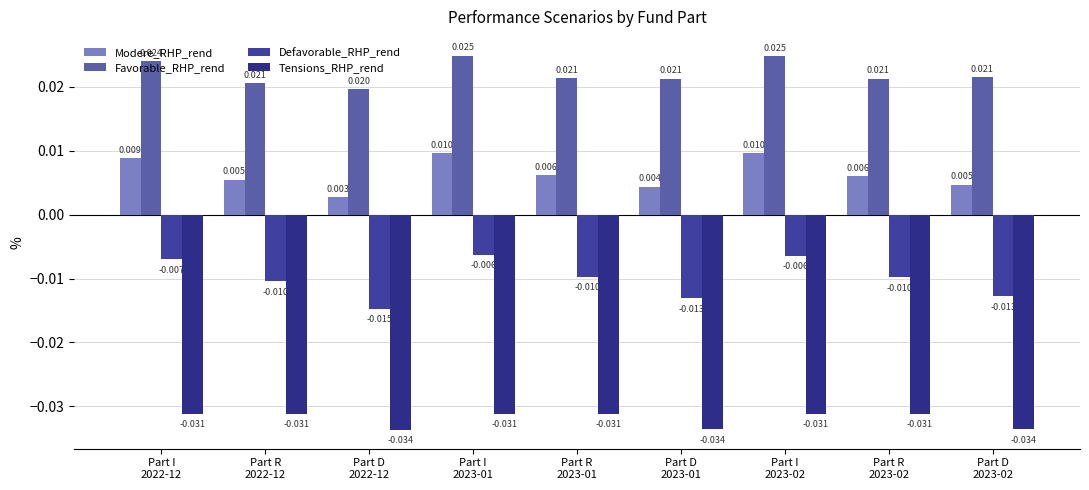

The value of Defavorable_RHP_rend at Part R
2022-12 is -0.0. True or false?

False